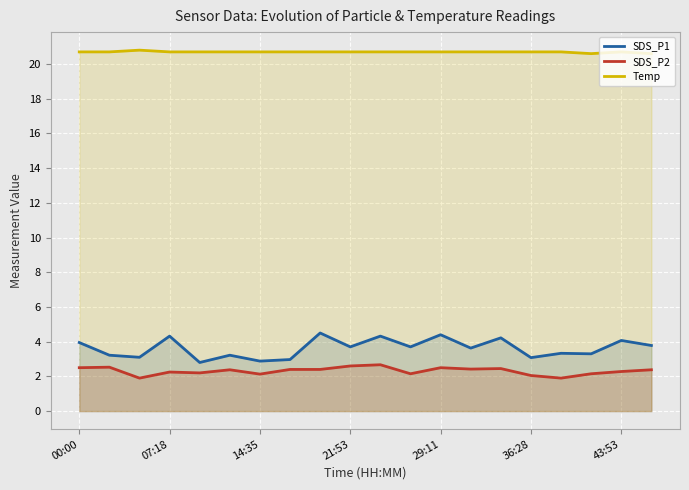

True or false: SDS_P2 and Temp intersect in this chart.

False